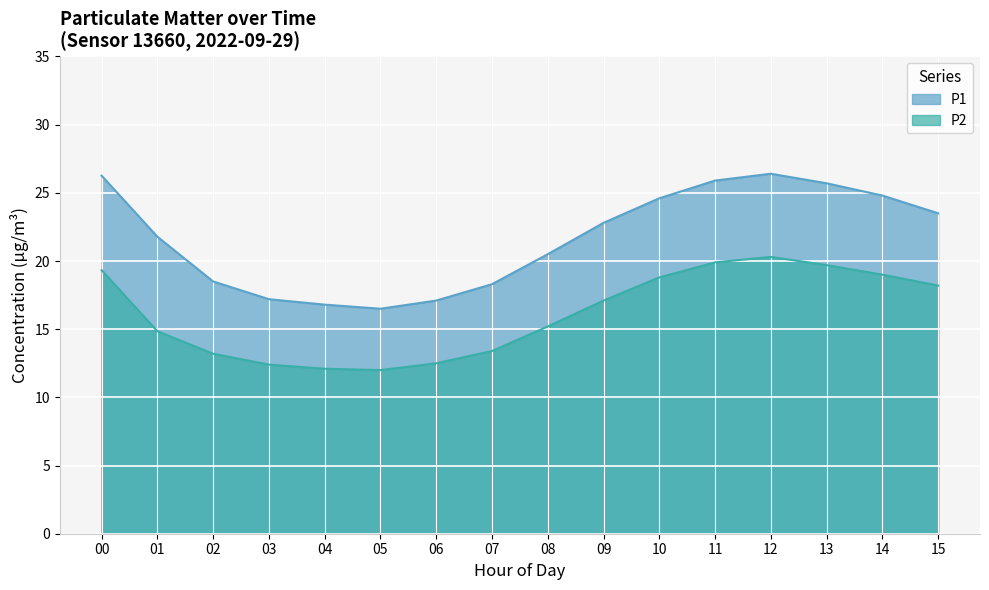

How many lines are shown in the chart?

2